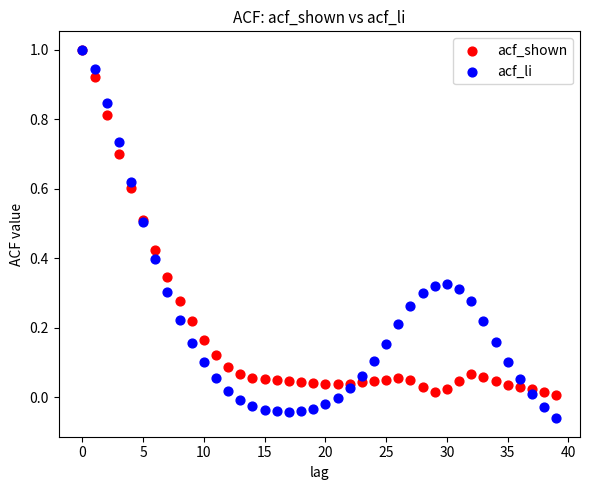

What are all the series names shown in the legend?

acf_shown, acf_li